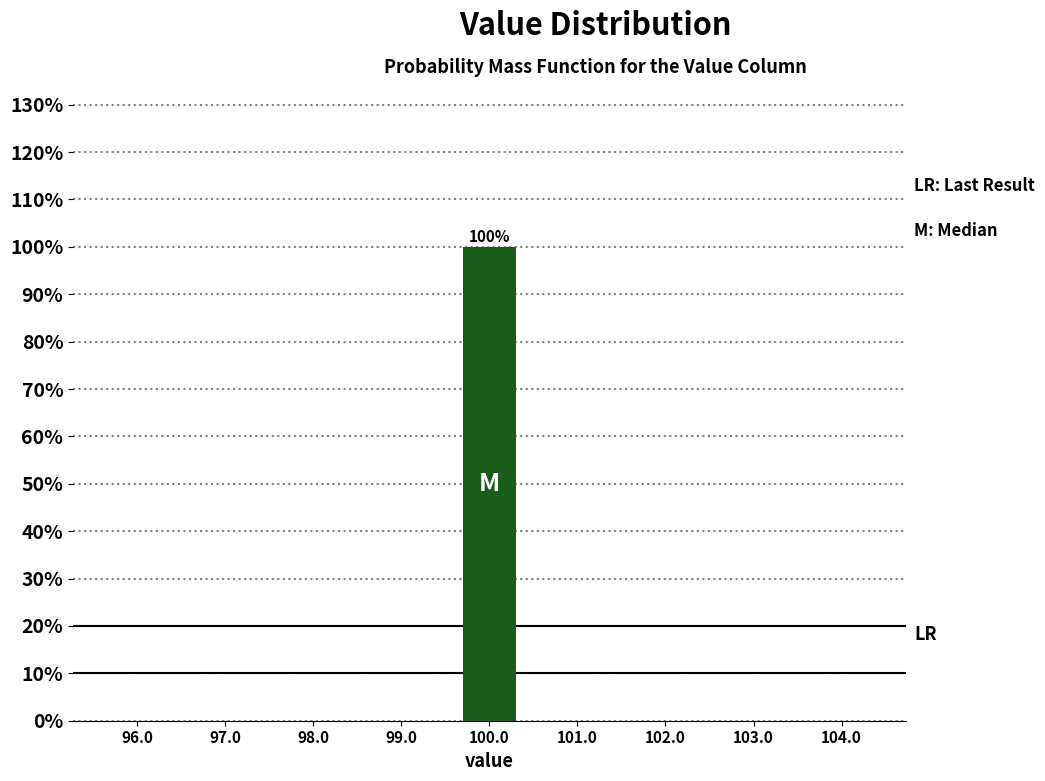

Which range on the x-axis has the tallest bar?

99.5 to 100.5